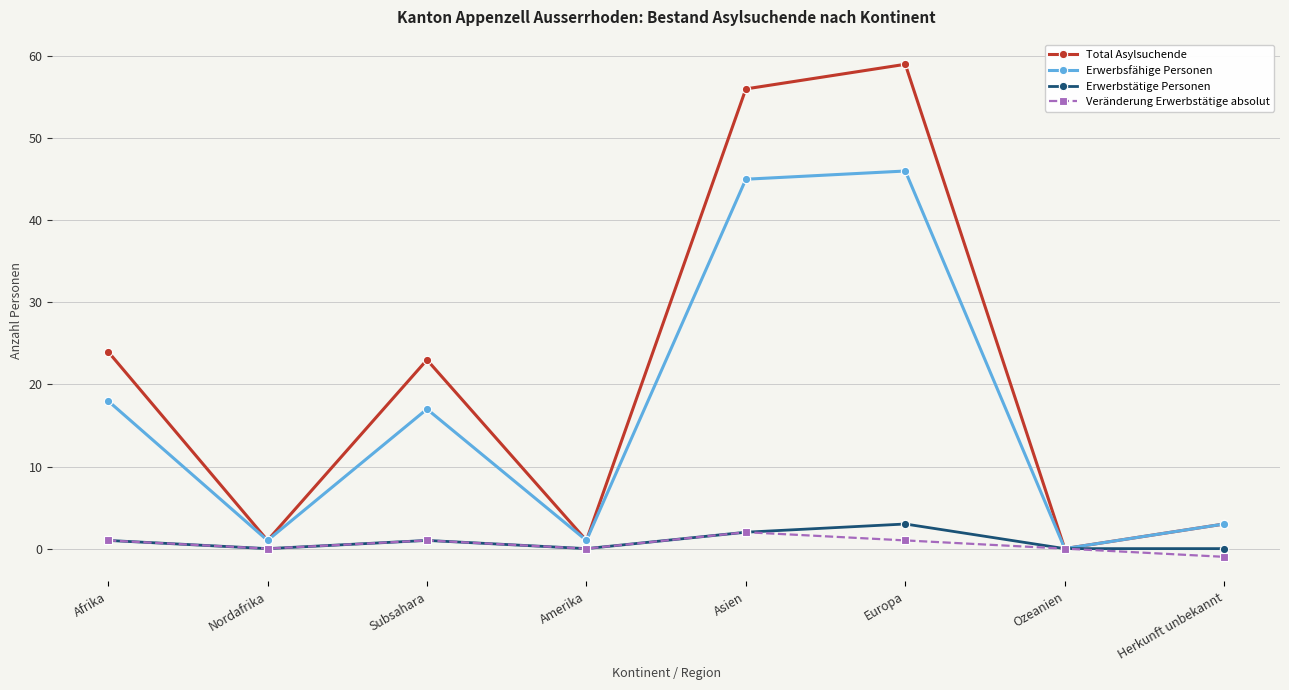

At which label does Veränderung Erwerbstätige absolut reach its peak?

Asien